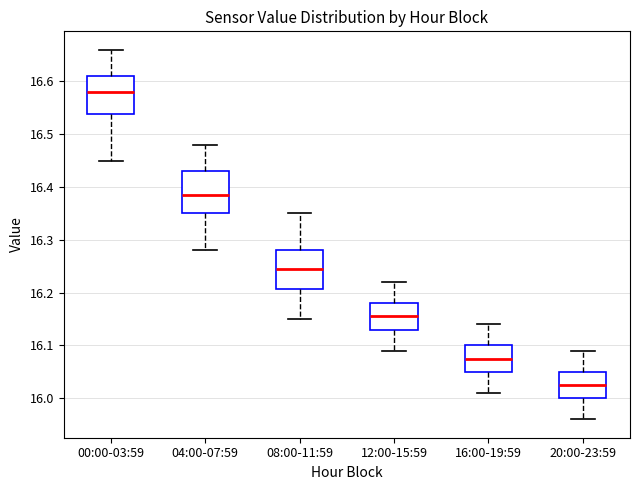

Where does the median line of the box for 04:00-07:59 sit on the y-axis? The values are not printed on the chart, so give them approximately, as read against the axis.

16.39